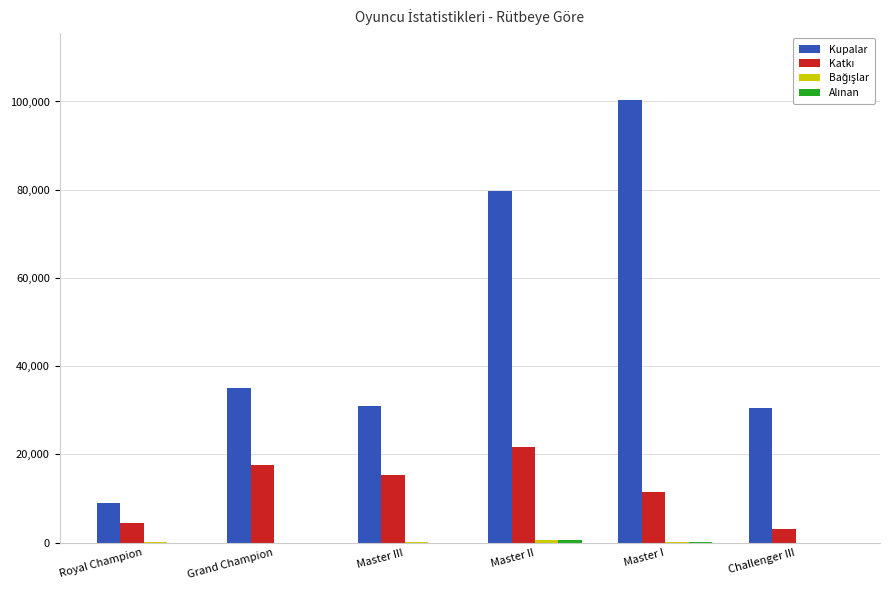

What is the maximum value shown in the chart?

100434